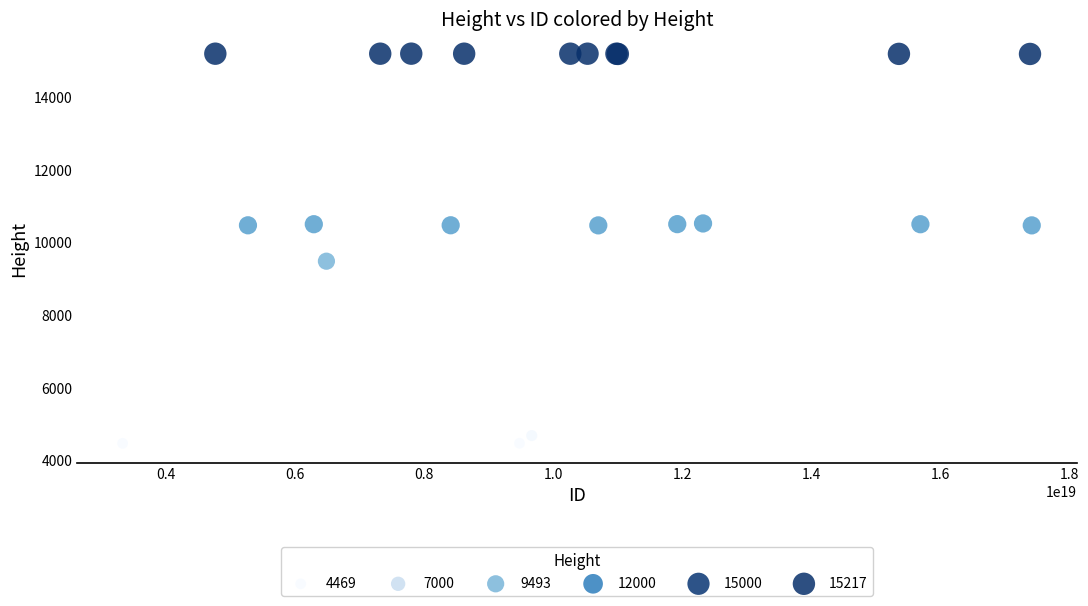

What Y value in the scatter plot is closest to 9843?

9493